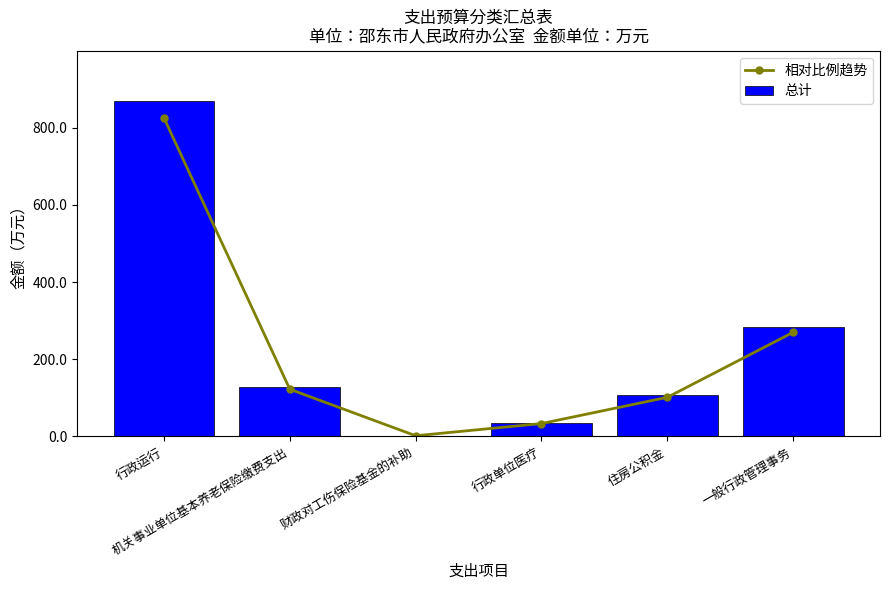

What is the label of the 4th bar from the left?

行政单位医疗